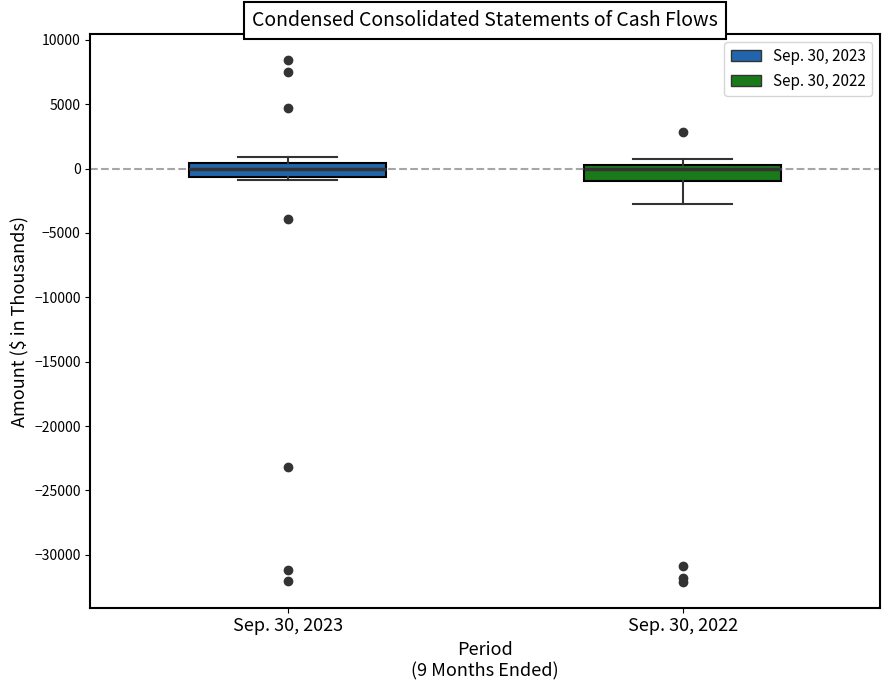

Reading left to right, read every box against the y-axis: the position of its median line, the range the box covers, and the ends of its whiskers. The values are not printed on the chart, so give them approximately, as read against the axis.

Sep. 30, 2023: median 0, box -500 to 500, whiskers -1000 to 1000
Sep. 30, 2022: median 0, box -1000 to 500, whiskers -2500 to 1000